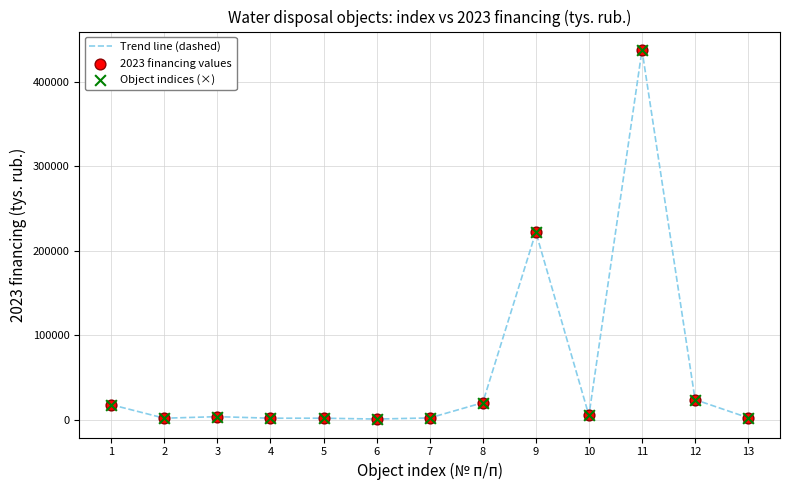

The value at 11 is 437666.8. True or false?

True